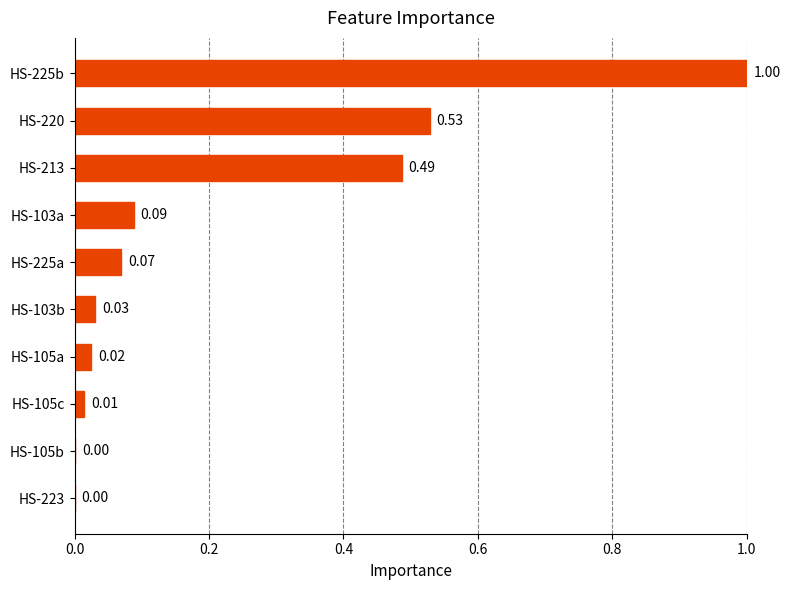

What is the change in value from HS-105b to HS-220?

+0.5